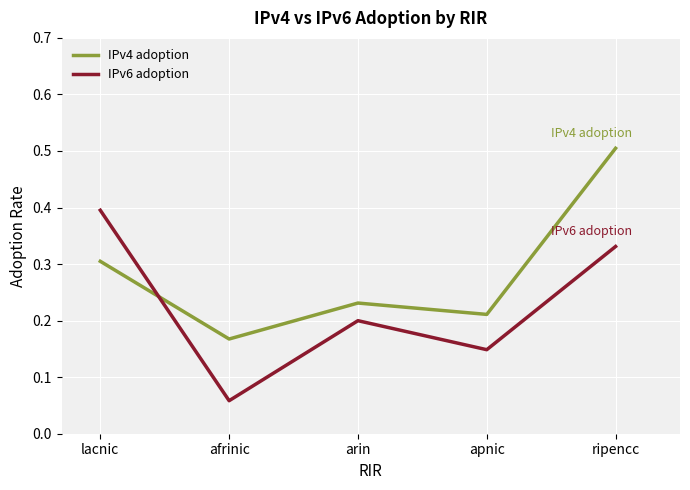

Is the value of IPv4 adoption at ripencc greater than the value of IPv6 adoption at ripencc?

Yes